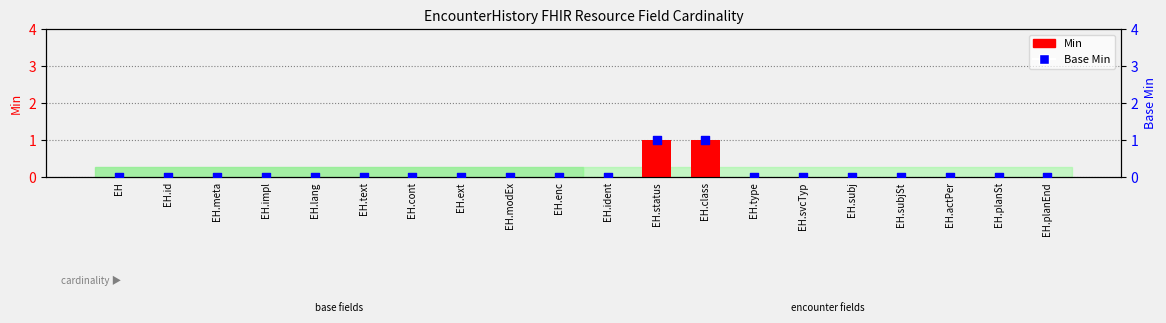

Which series has the widest spread of Y values?

Min